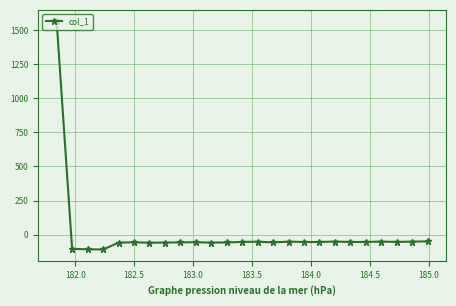

What is the difference between the maximum and second lowest values?

1672.4